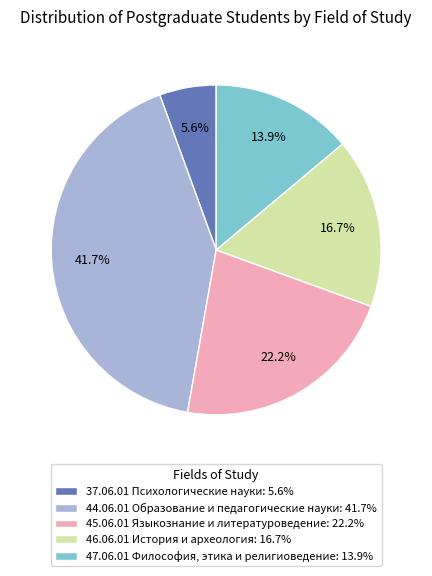

To the nearest percent, what portion does 46.06.01 История и археология represent?

17%